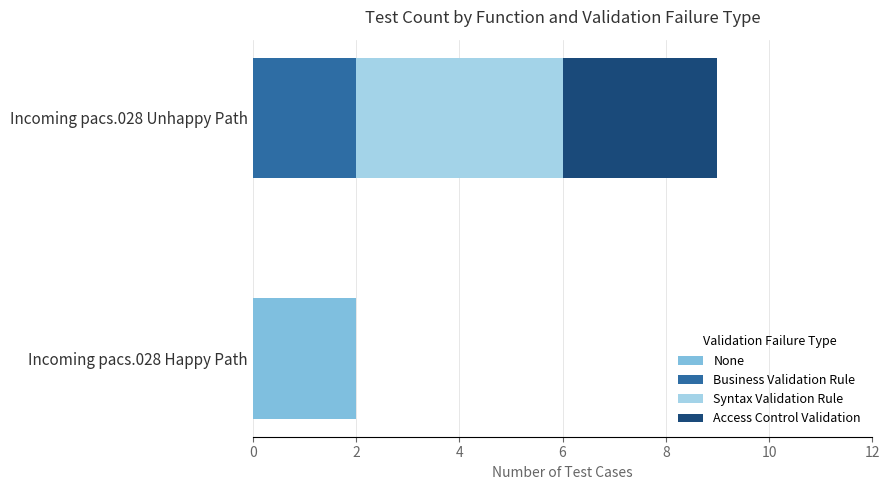

What is the total value across all series at Incoming pacs.028 Unhappy Path?

9